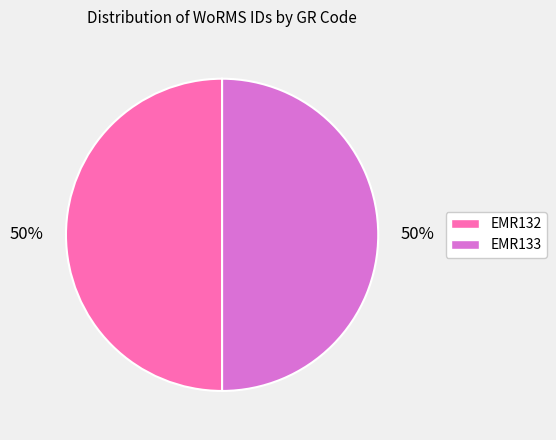

Is it true that EMR132 is 37% of the pie?

False